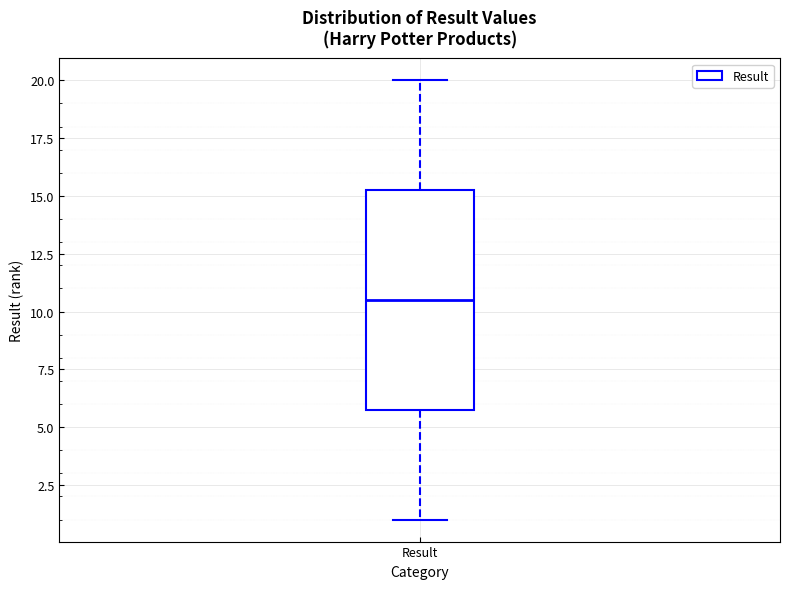

Read this box plot against the y-axis: the position of the median line, the range covered by the box, and the ends of both whiskers. The values are not printed on the chart, so give them approximately, as read against the axis.

median 10.5, box 6.0 to 15.5, whiskers 1.0 to 20.0